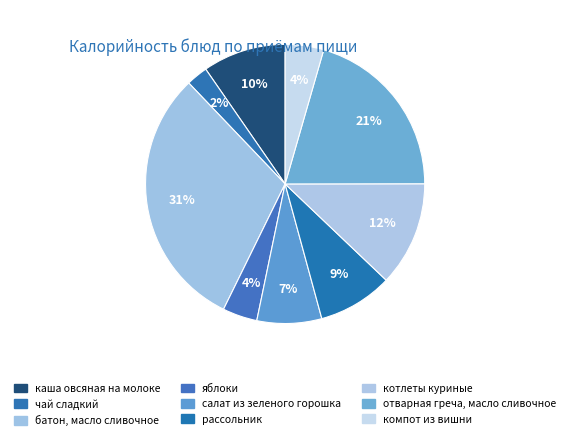

What is the largest slice in the pie chart?

батон, масло сливочное